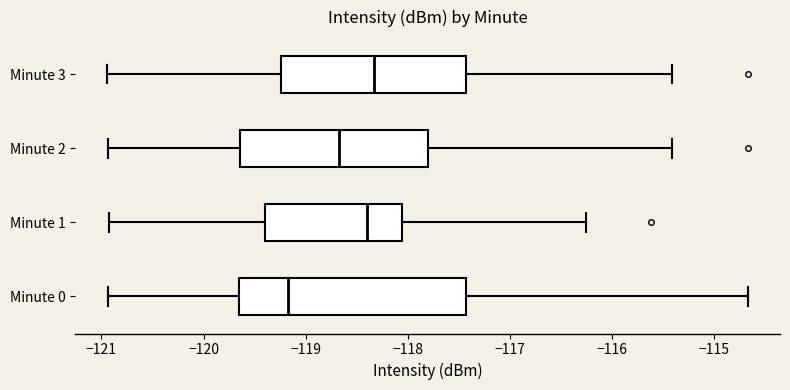

Where does the right whisker of the box for Minute 3 end on the x-axis? The values are not printed on the chart, so give them approximately, as read against the axis.

-115.4